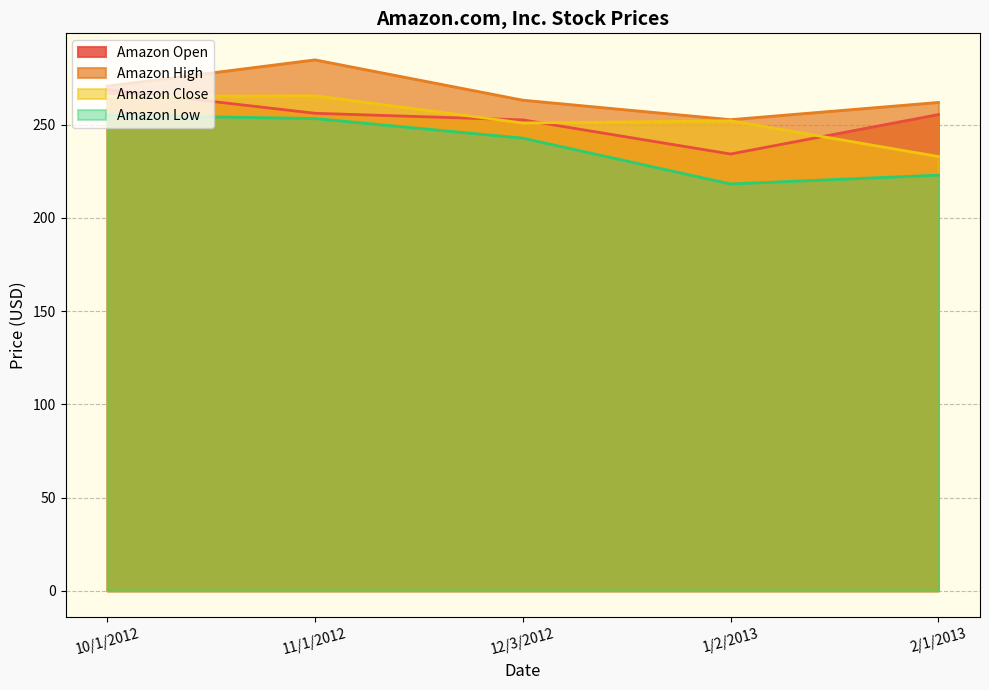

Which category has the lowest value in the Amazon High series?

1/2/2013